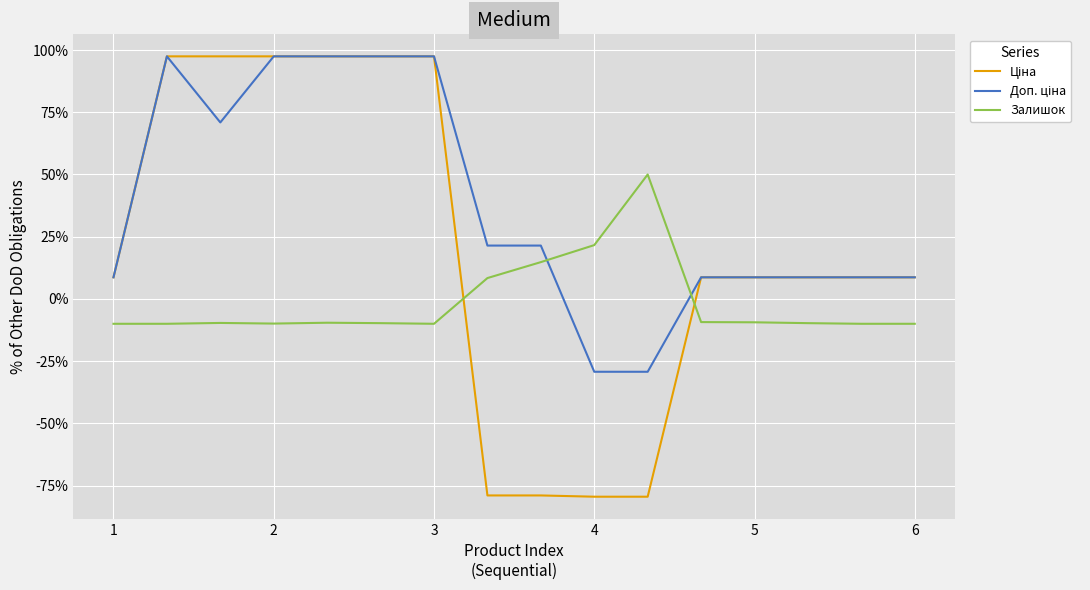

What is the highest value of the Залишок series?

50.0